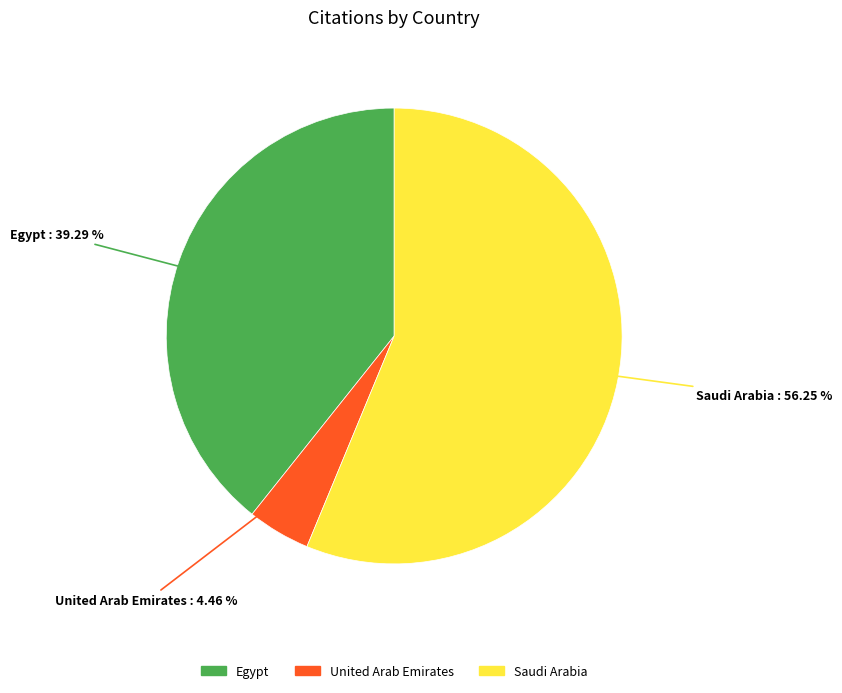

Is the sum of Egypt and United Arab Emirates greater than half?

No